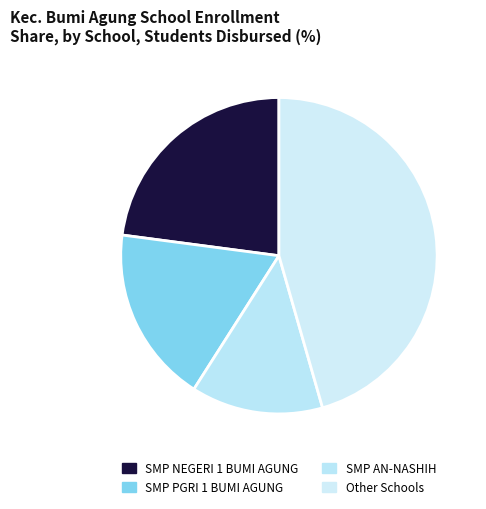

What percentage is NOT represented by SMP AN-NASHIH?

86.5%